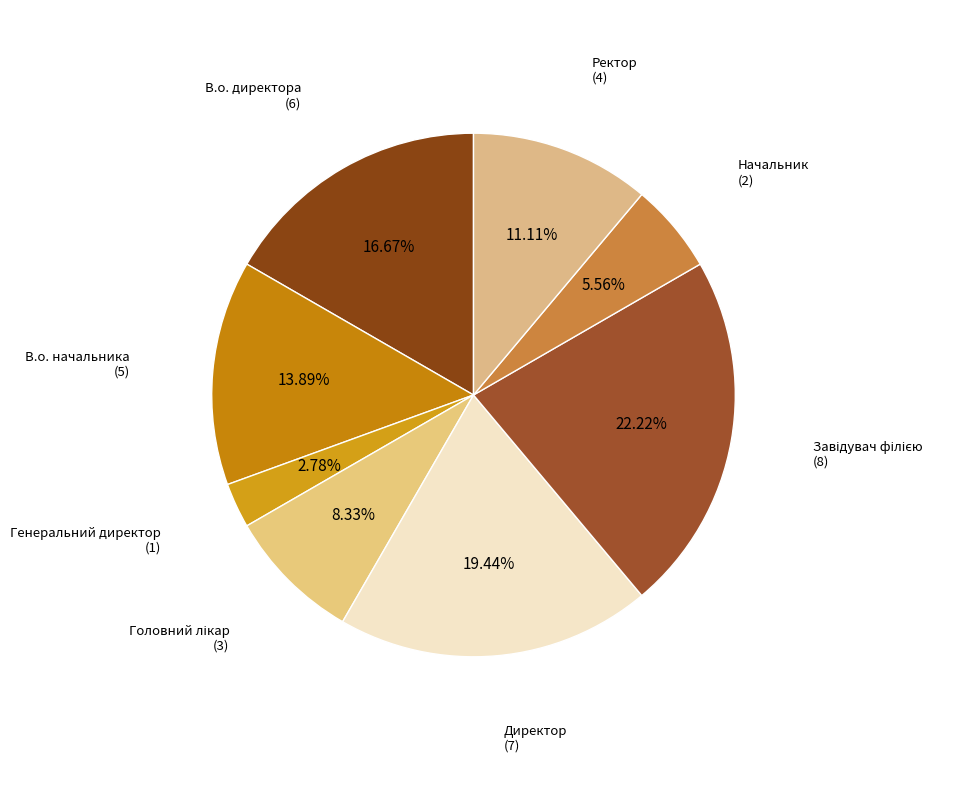

True or false: В.о. директора accounts for 17% of the total.

True